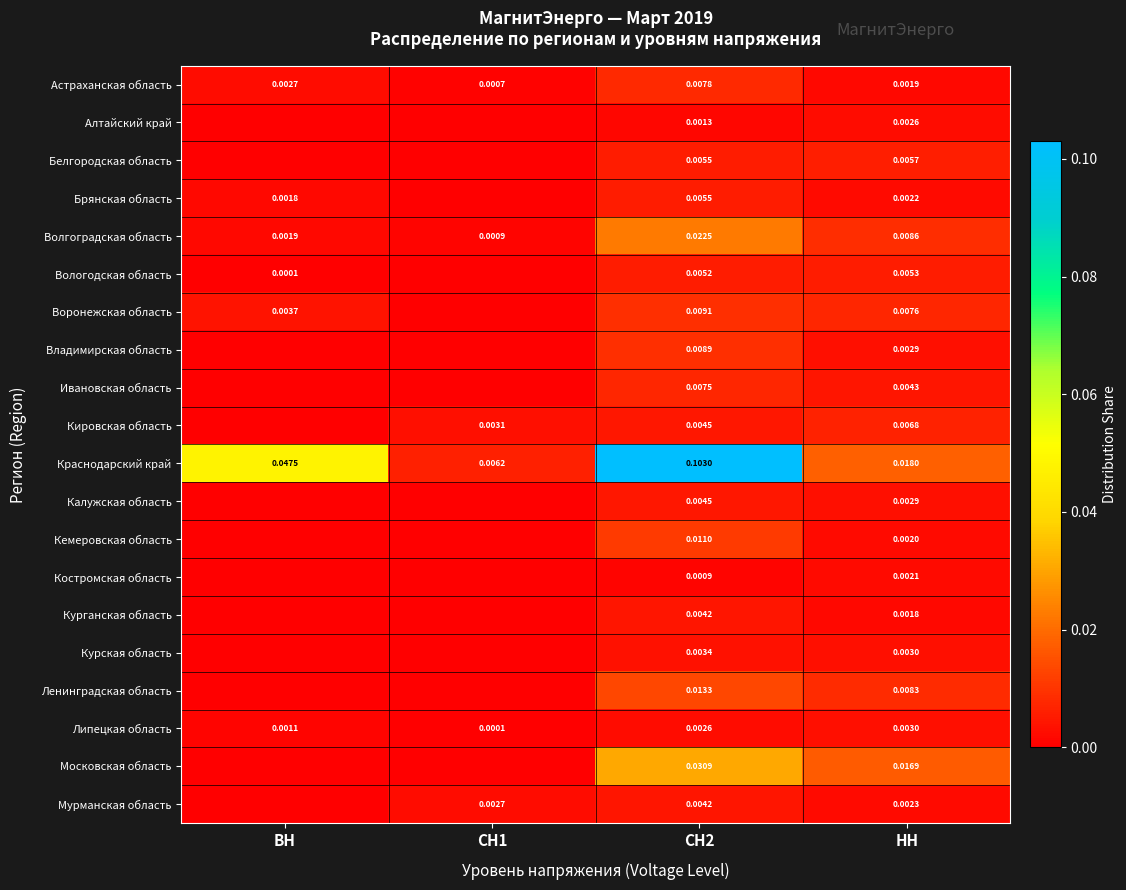

Which series changed the most between СН2 and НН?

Краснодарский край